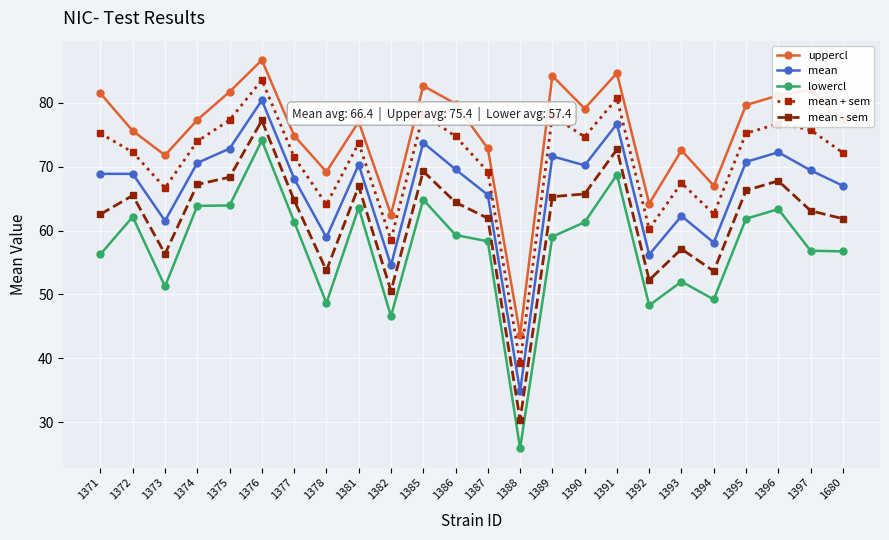

What are all the series names shown in the legend?

uppercl, mean, lowercl, mean + sem, mean - sem